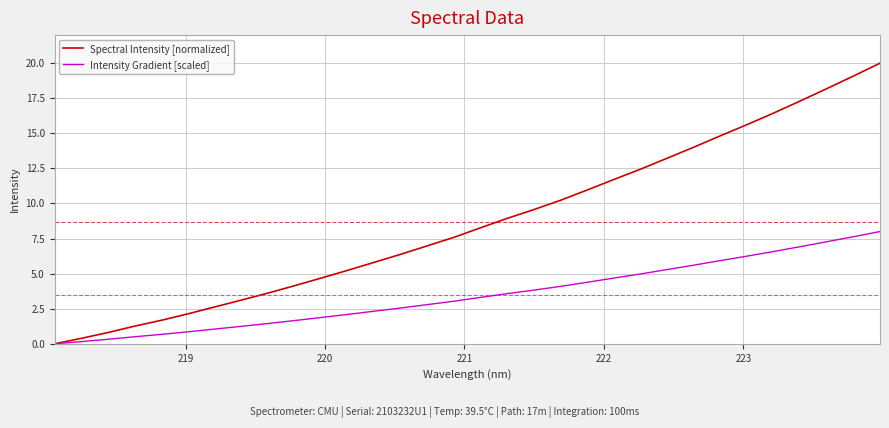

What is the greatest value displayed?

20.0